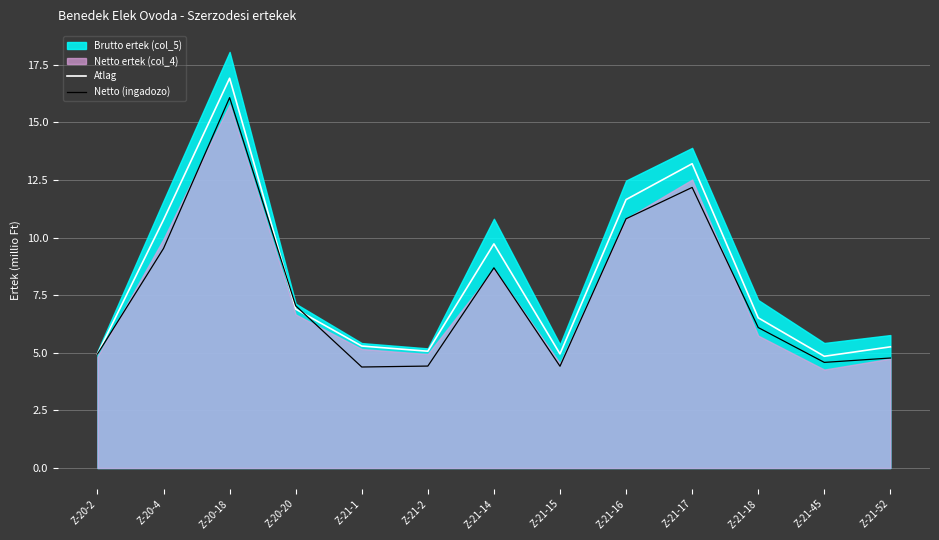

Where is Atlag nearest to the value 10?

Z-21-14